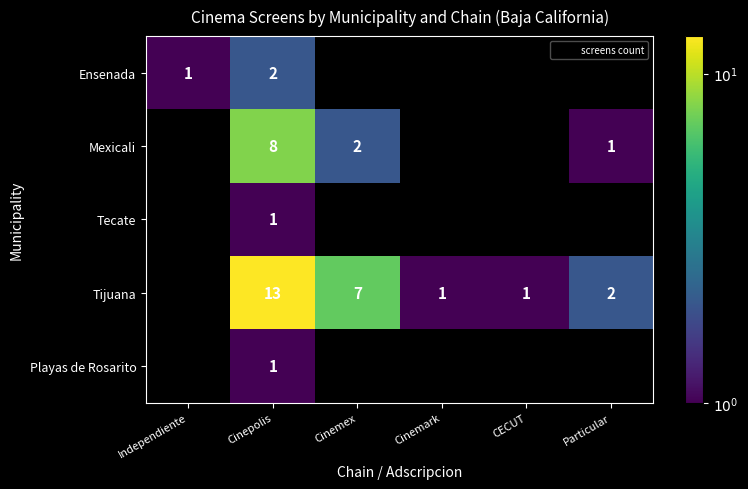

At which category is the sum across all series the highest?

Cinepolis